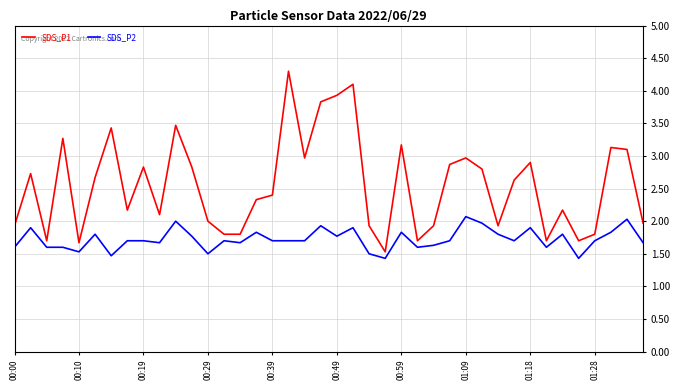

Which series has the widest spread of values?

SDS_P1